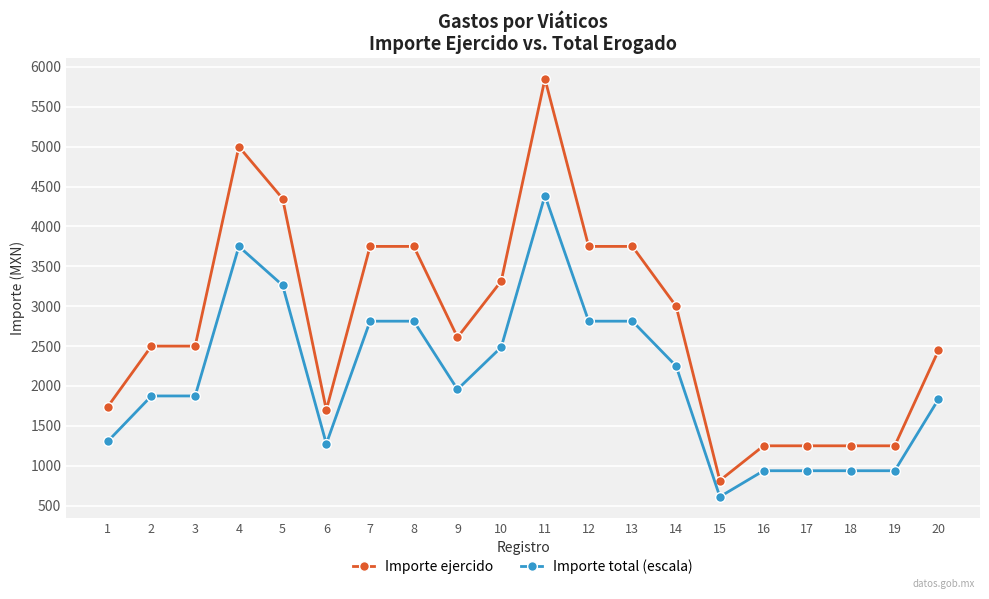

How many values in the Importe ejercido series are below 2610?

10